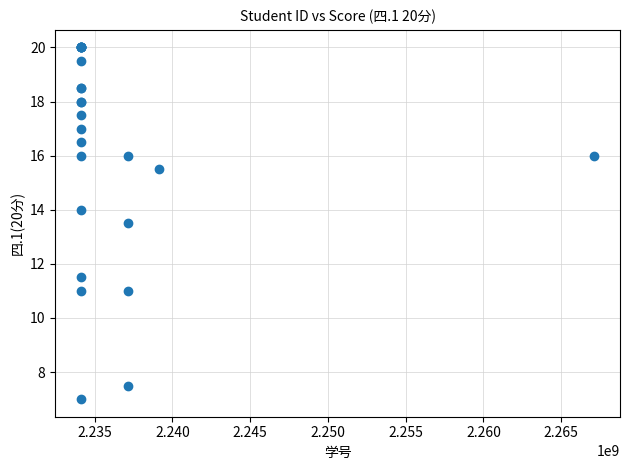

What Y value in the scatter plot is closest to 13?

13.5